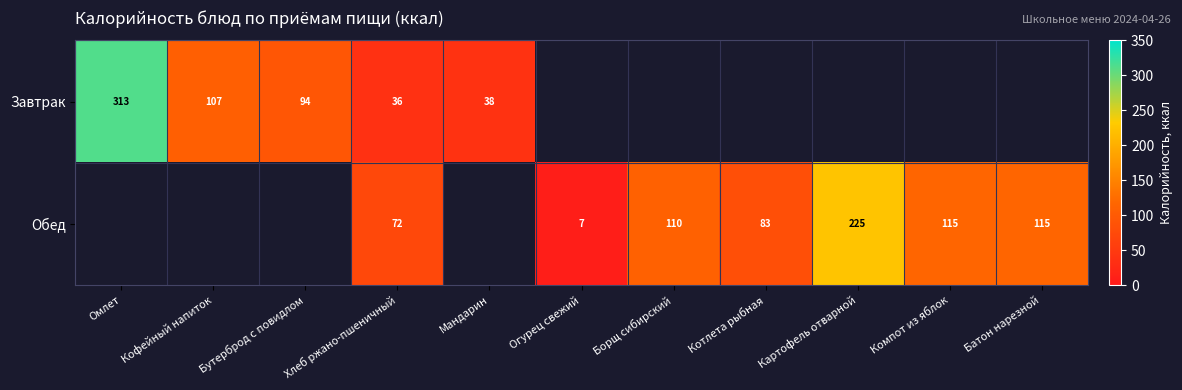

What is the sum of the Завтрак values at Мандарин and Бутерброд с повидлом?

132